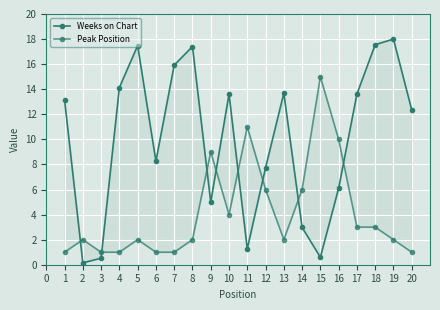

What is the value of the Weeks on Chart point at the 14th from the left?

3.0